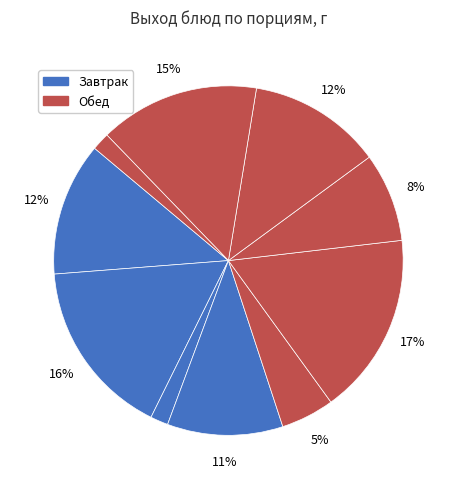

How many slices are in this pie chart?

10